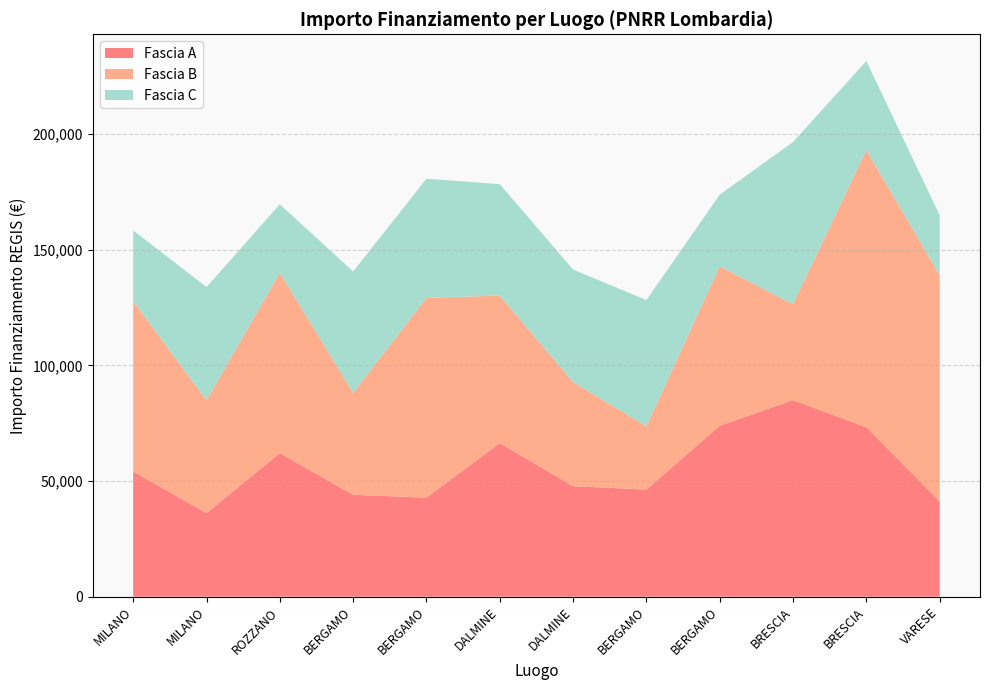

Reading right to left, transcribe all the data shown in this chart.

Fascia A: 41196.6	73250.1	84977.9	73886.6	46312.5	47794.5	66393.6	42816.5	44080.6	62062.4	36123.8	54144.9
Fascia B: 97812.0	119783.4	41496.0	68925.6	27342.9	44978.7	63747.5	86371.0	44036.1	77926.5	48776.3	73636.1
Fascia C: 25842.4	38513.5	70077.9	30978.2	54577.6	48646.7	48200.6	51504.7	52455.4	29640.7	48957.9	30558.8